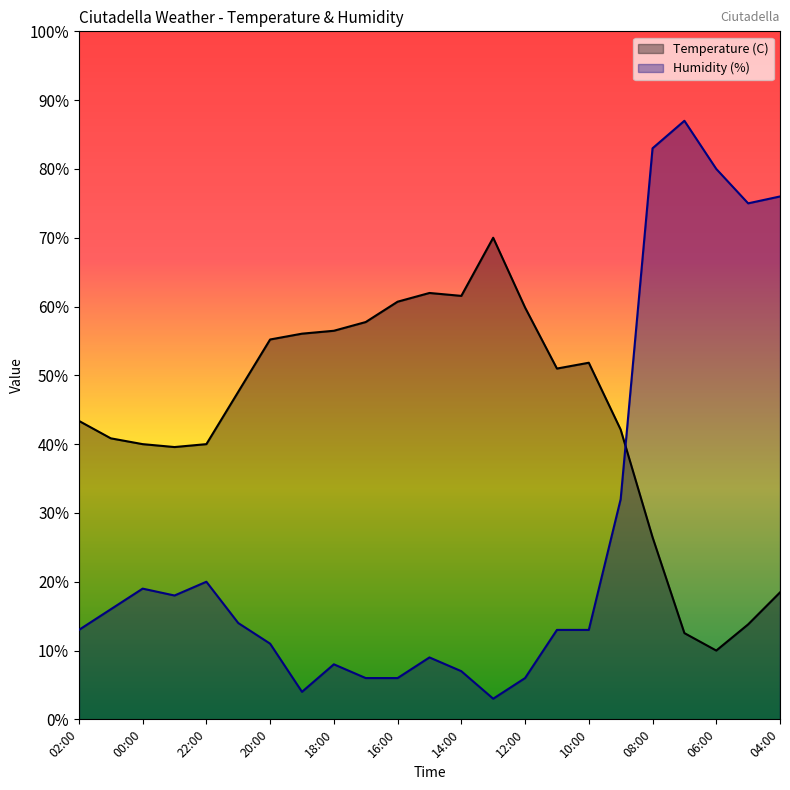

What is the value of the Humidity (%) point at the 1st from the left?

13.0